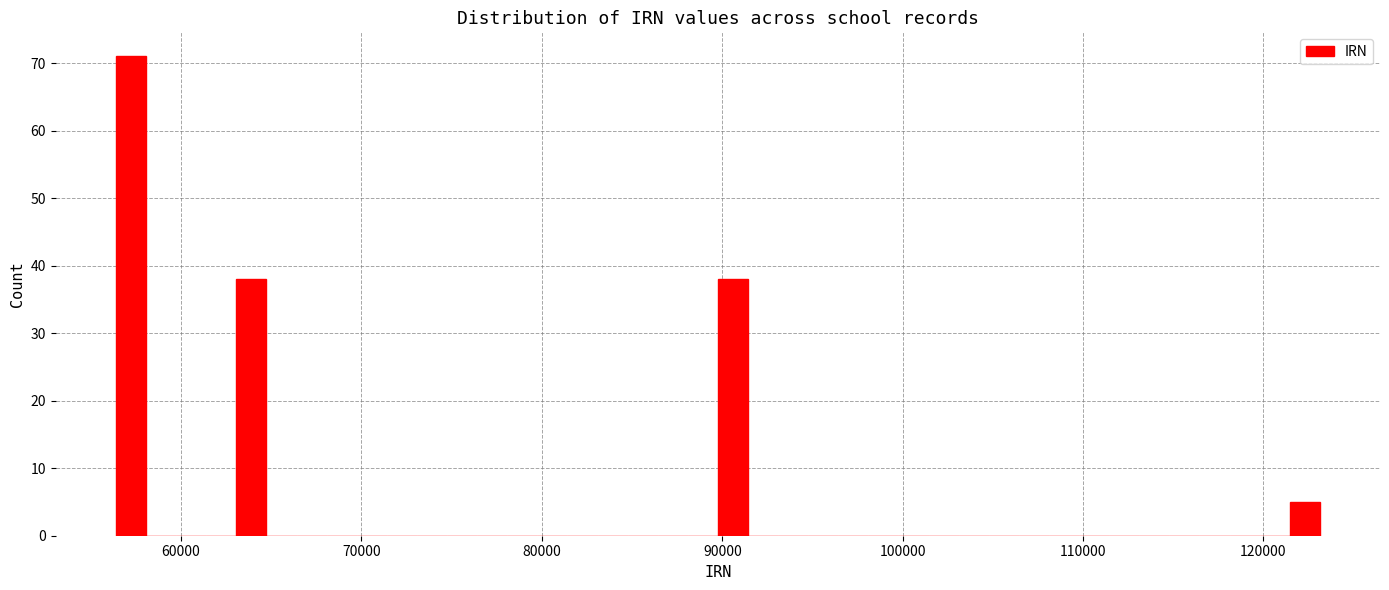

Around what value on the x-axis is the tallest bar? Give the approximate position of its centre, as read against the axis.

57000